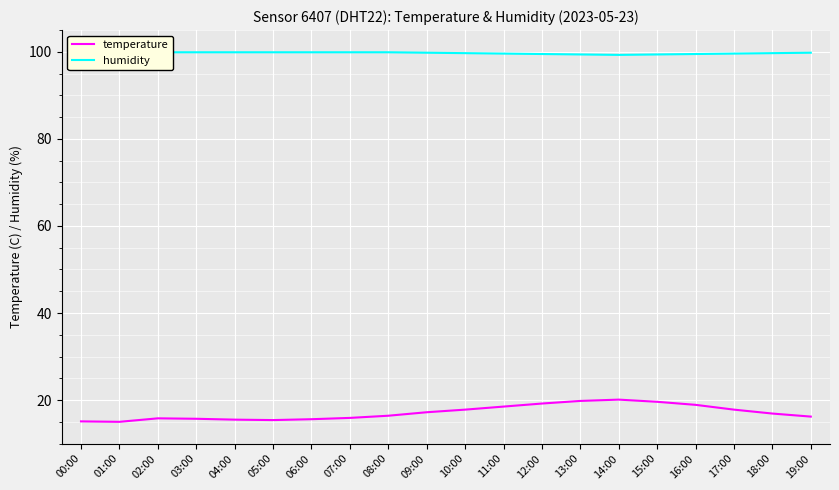

What position from the left is 08:00?

9